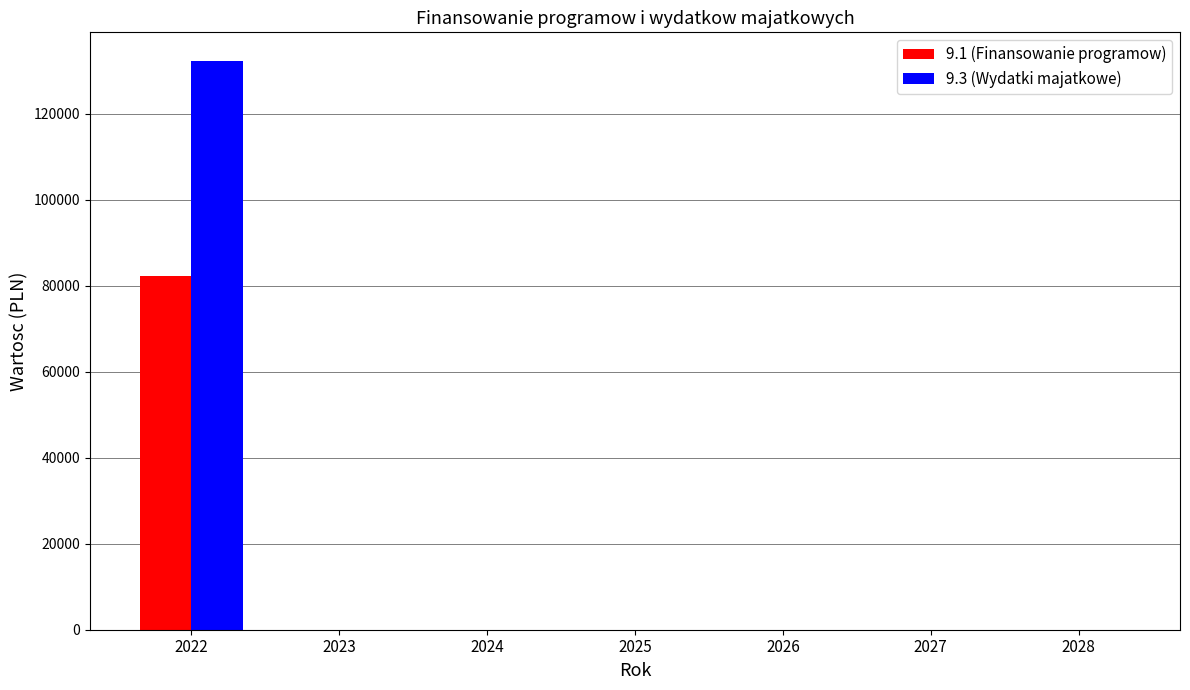

Which series has the largest range (max minus min)?

9.3 (Wydatki majatkowe)